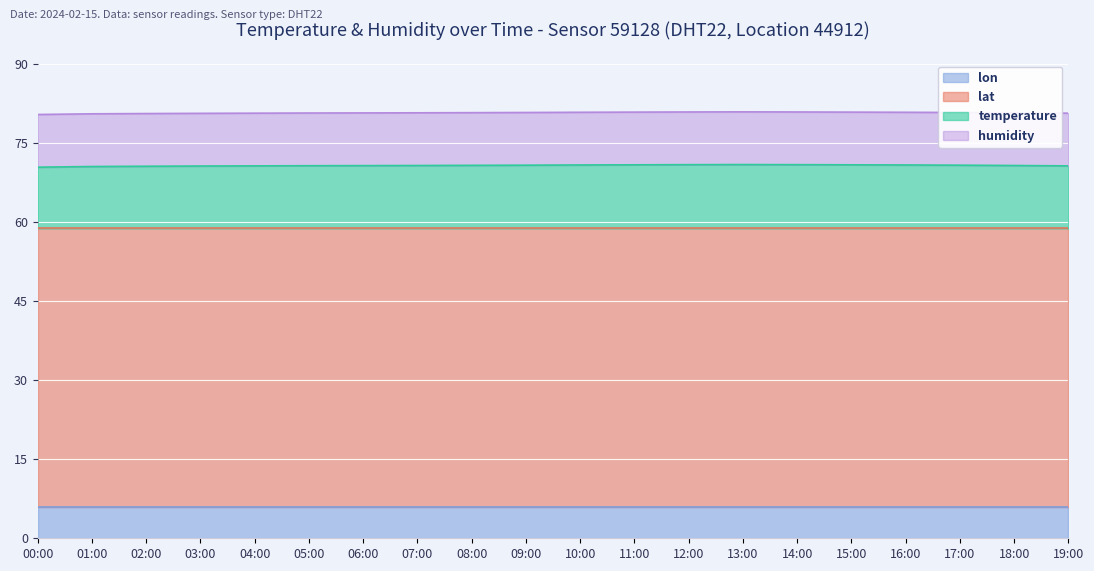

What position from the right is 01:00?

19